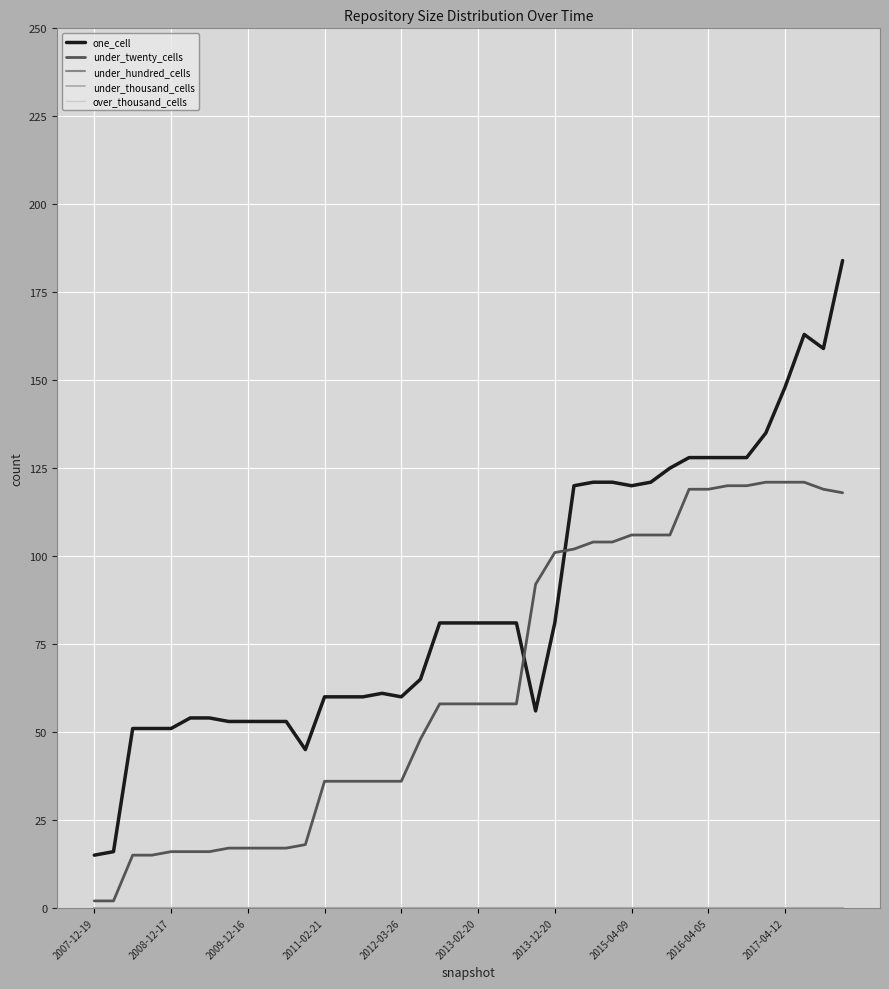

True or false: under_thousand_cells has more than 2 interior local peaks.

False